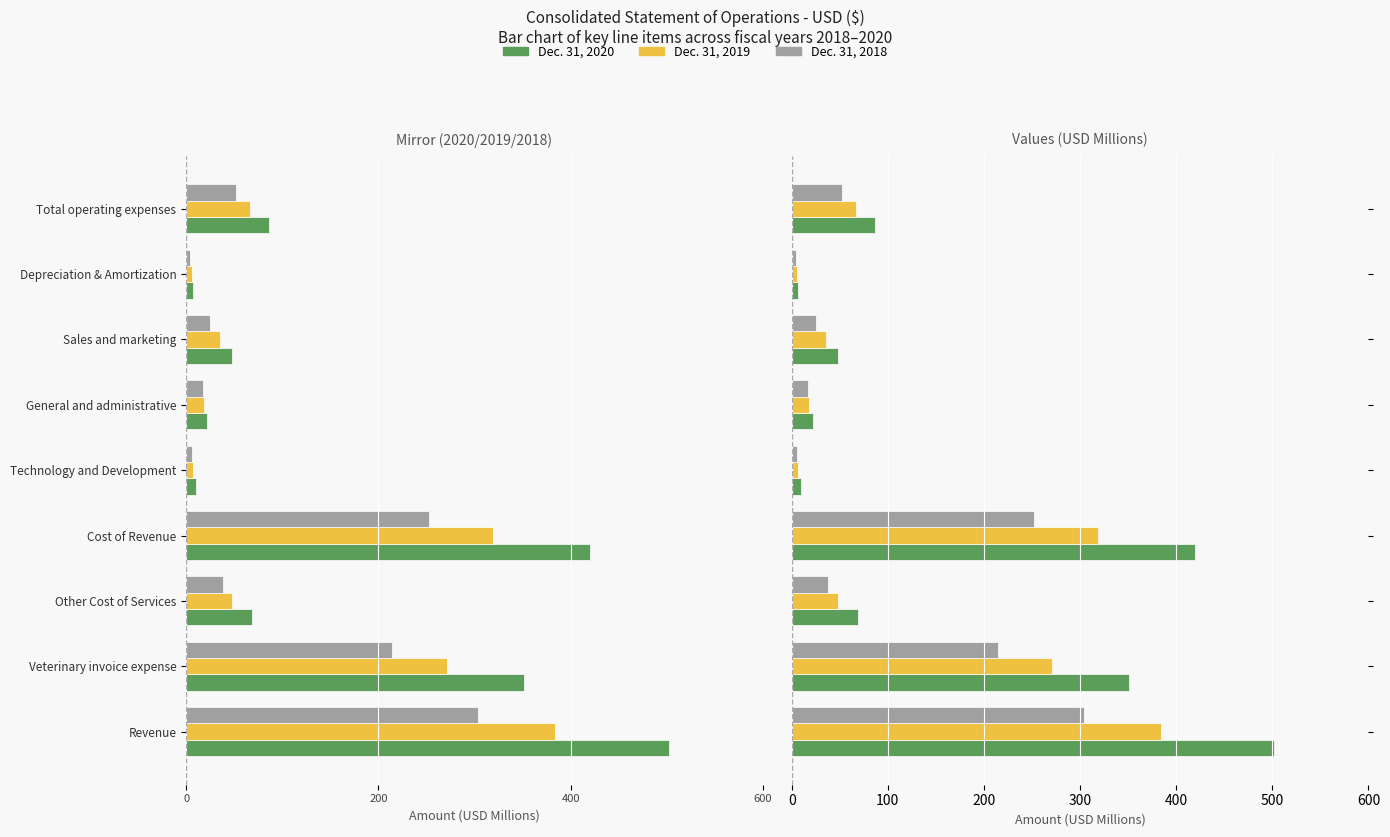

What is the total value across all series at Total operating expenses?

205.6